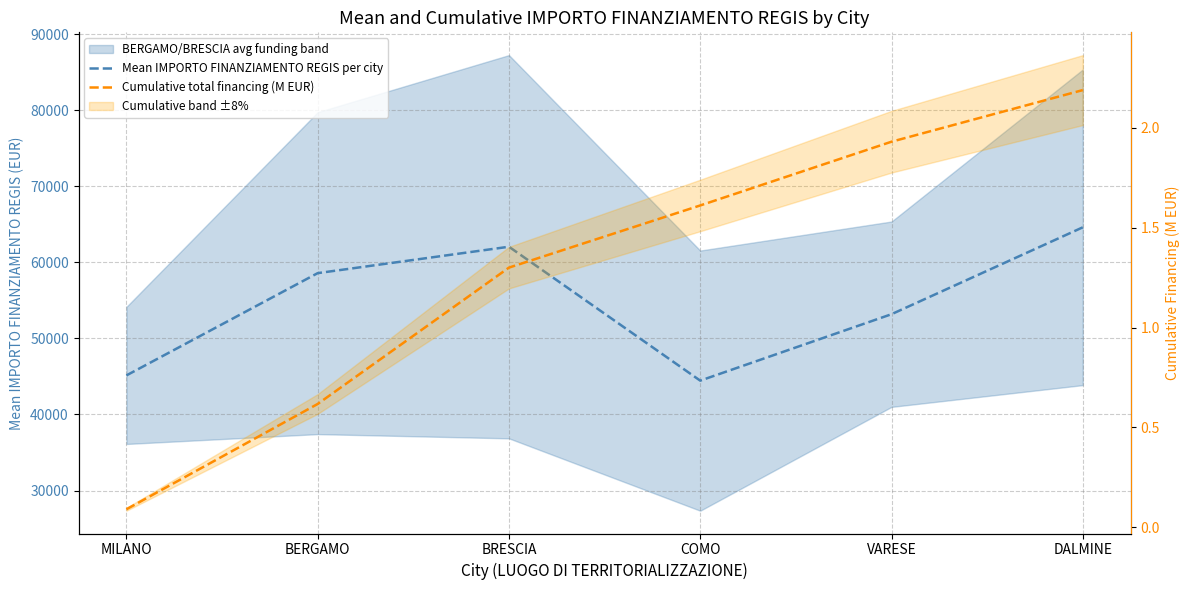

Read the Mean IMPORTO FINANZIAMENTO REGIS per city value at BERGAMO.

58575.1